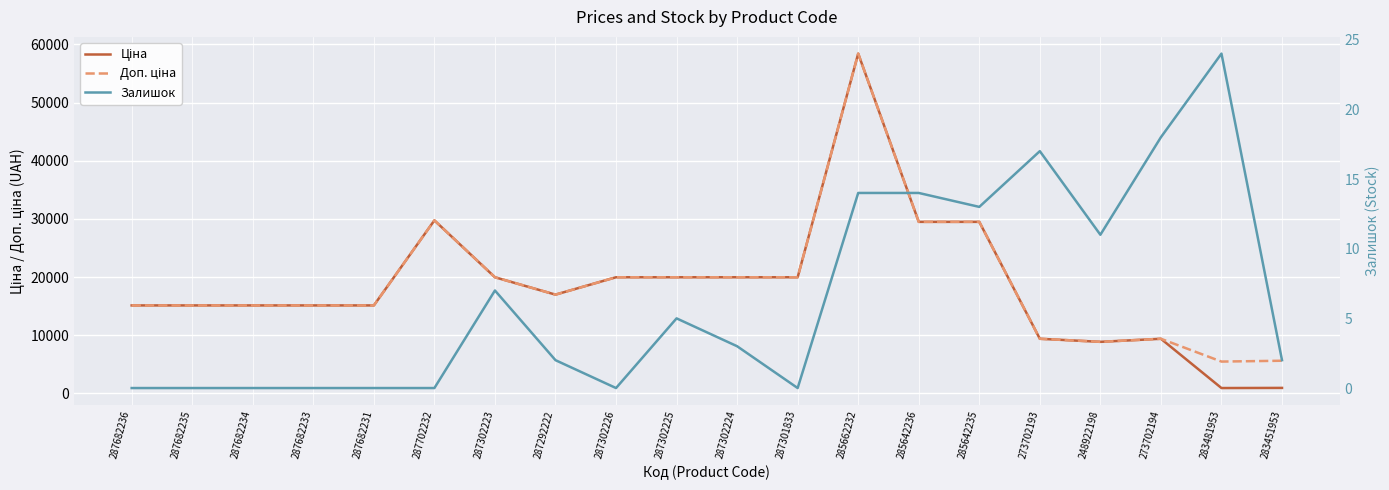

Where does the Доп. ціна series first go above 16976?

287702232